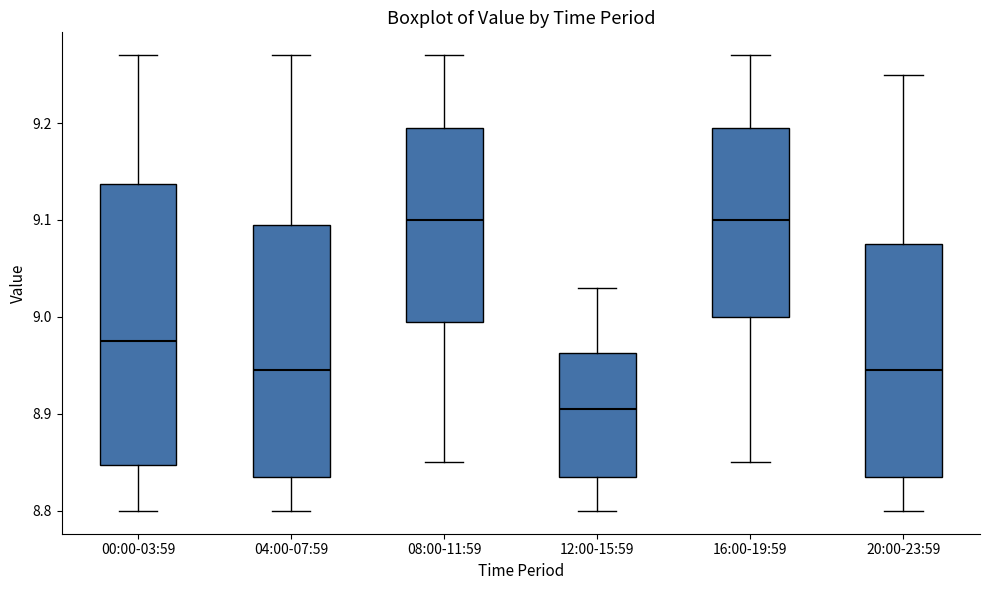

Which box's median line is the lowest?

12:00-15:59